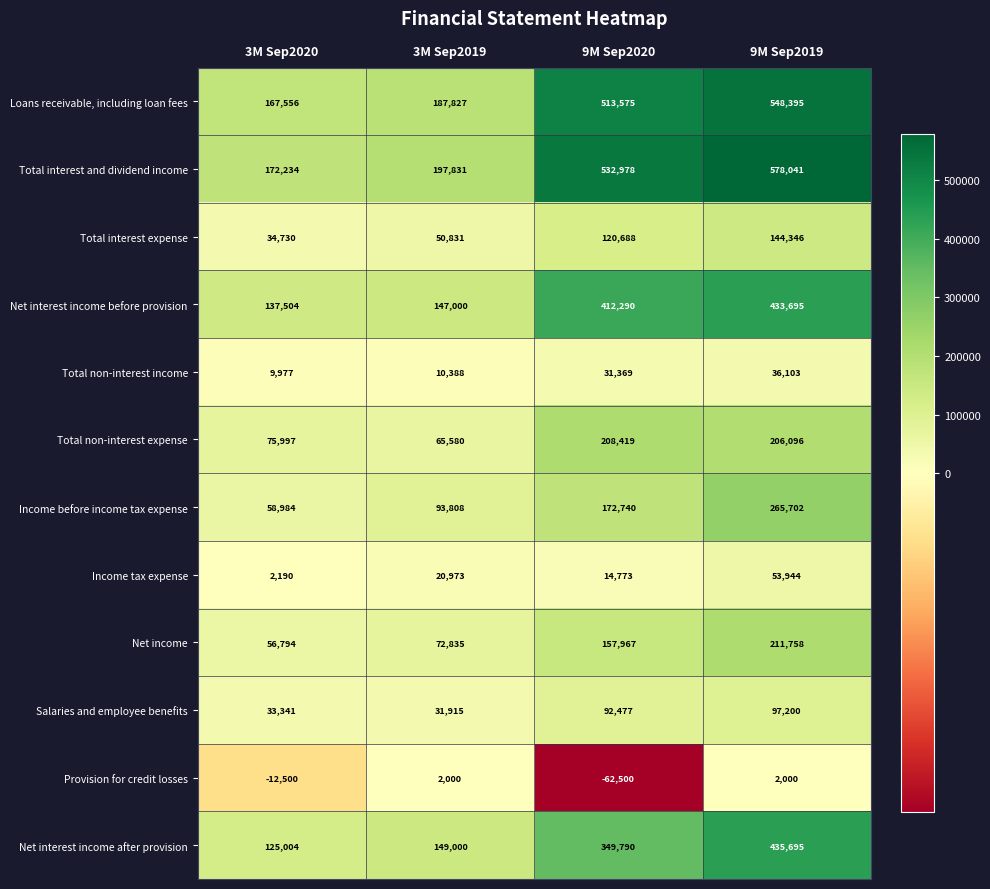

Where is Income tax expense nearest to the value 28067?

3M Sep2019